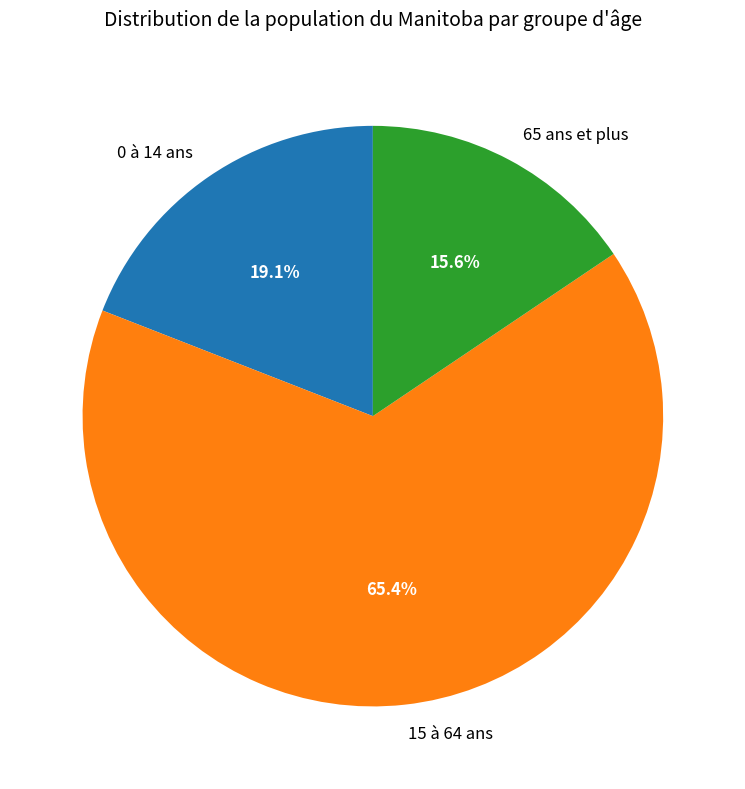

How many slices are in this pie chart?

3